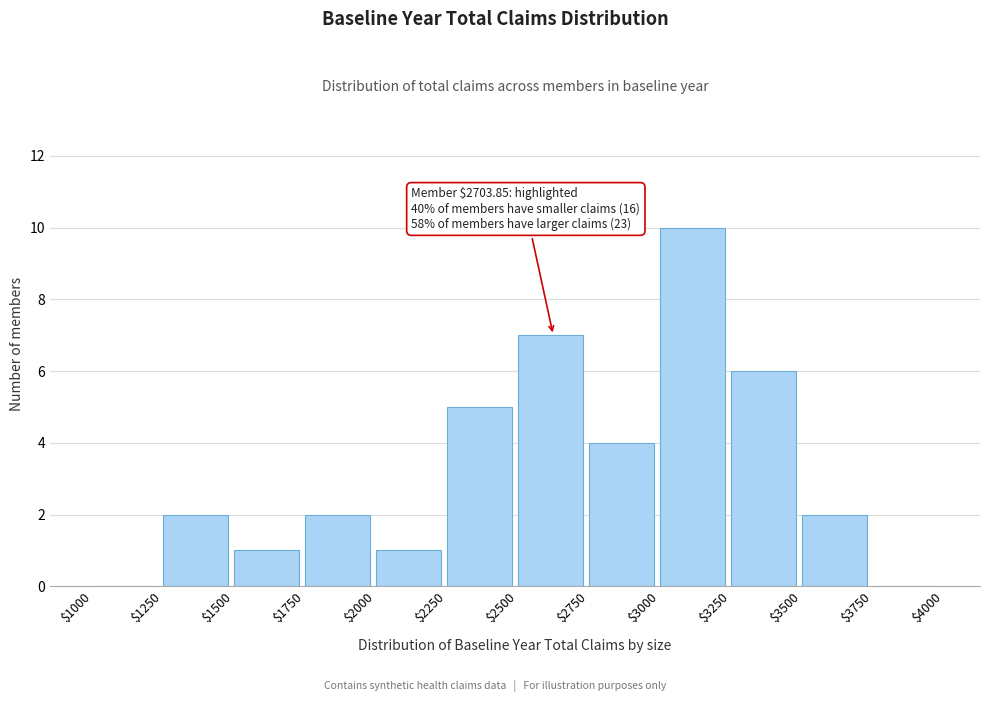

Over which range of the x-axis is the bar tallest?

$3000 to $3250